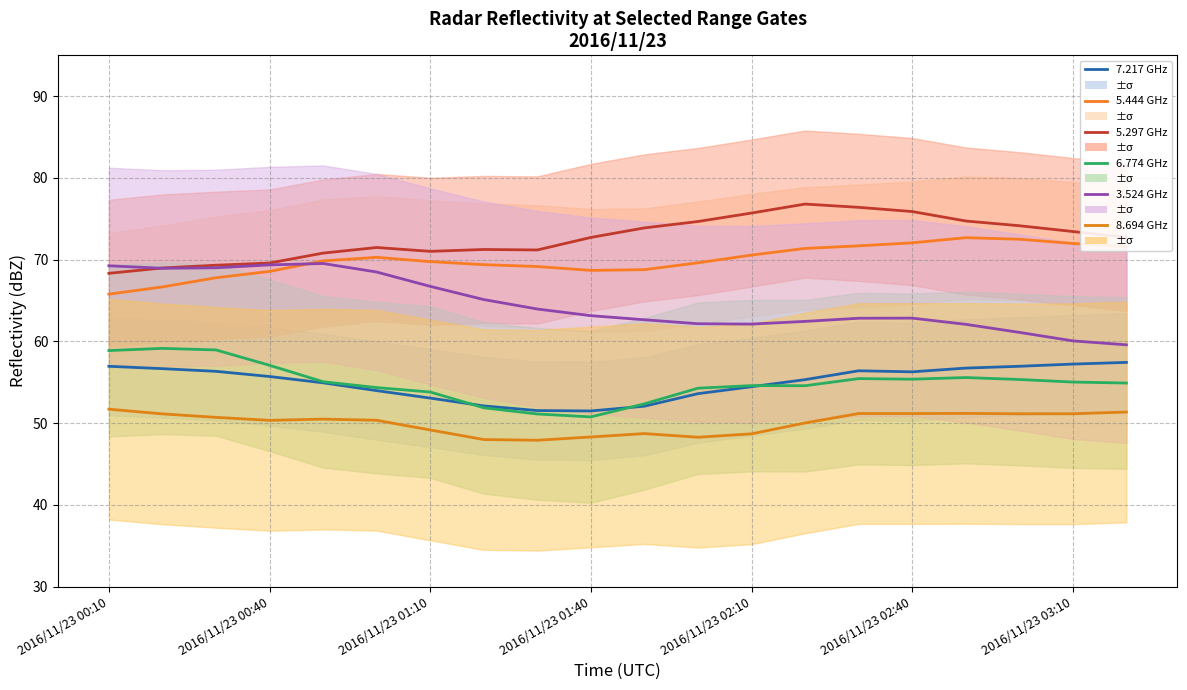

Is this an area chart (filled region under the line)?

No